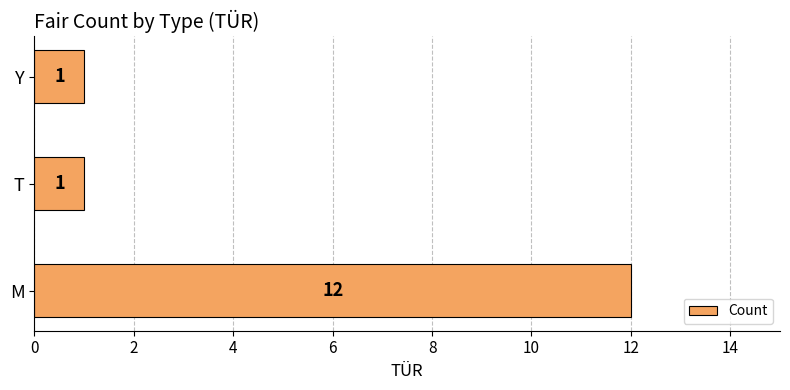

Are the bars grouped side by side (vs. stacked)?

No